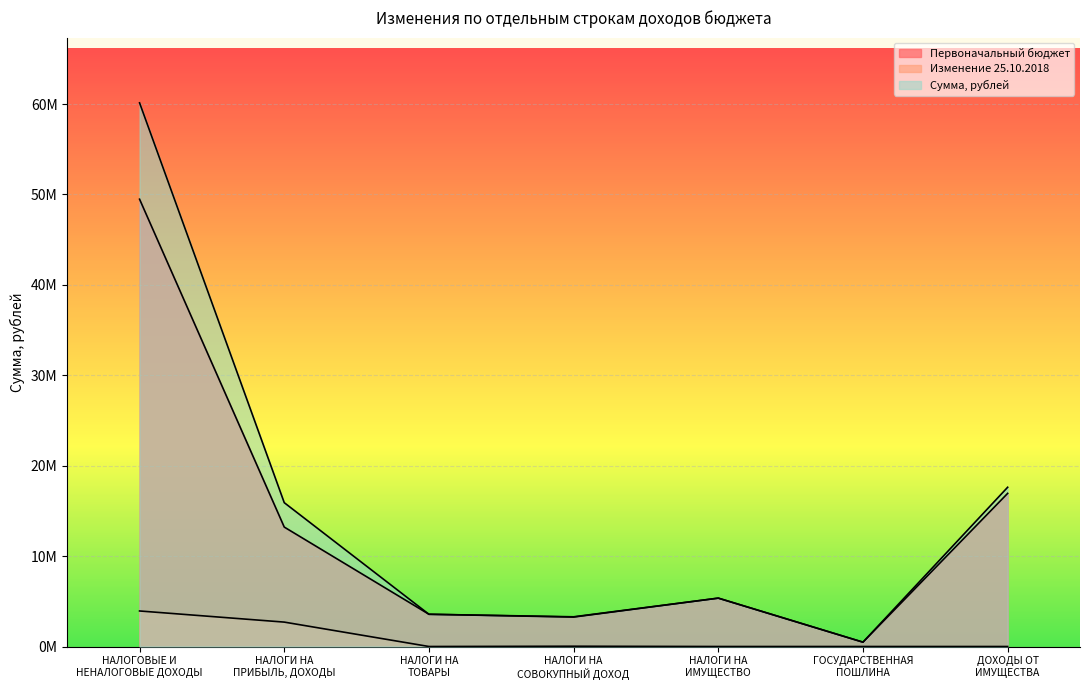

In Сумма, рублей, how many points are lower than both neighbors (excluding endpoints)?

2